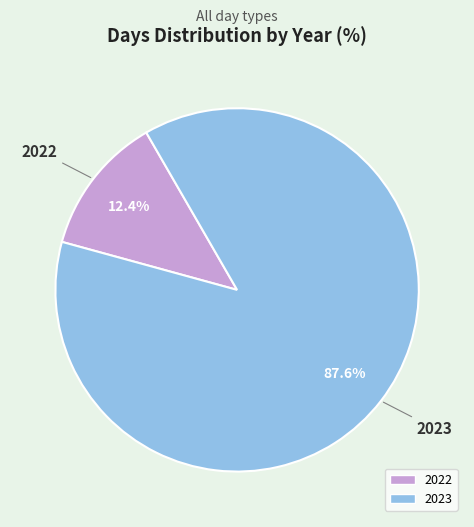

What is the majority slice?

2023